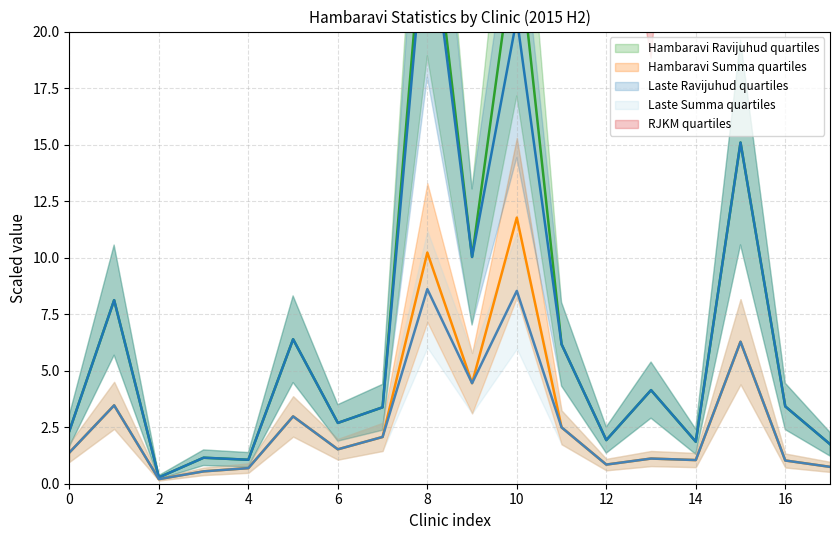

Reading left to right, what are all the values shown in this chart?

Hambaravi Ravijuhud: 2.3	8.1	0.3	1.1	1.1	6.4	2.7	3.4	27.0	10.0	24.5	6.2	1.9	4.1	1.9	15.1	3.4	1.8
Hambaravi Summa (scaled): 1.4	3.5	0.2	0.5	0.7	3.0	1.5	2.1	10.2	4.4	11.8	2.5	0.8	1.1	1.0	6.3	1.0	0.7
Laste Ravijuhud: 2.3	8.1	0.3	1.1	1.1	6.4	2.7	3.4	25.7	10.0	20.6	6.2	1.9	4.1	1.9	15.1	3.4	1.8
Laste Summa (scaled): 1.4	3.5	0.2	0.5	0.7	3.0	1.5	2.1	8.6	4.4	8.5	2.5	0.8	1.1	1.0	6.3	1.0	0.7
RJKM: 59.0	42.7	72.3	47.6	65.1	46.6	56.6	61.2	37.8	44.3	48.0	40.4	43.9	26.9	56.2	41.6	30.0	42.6